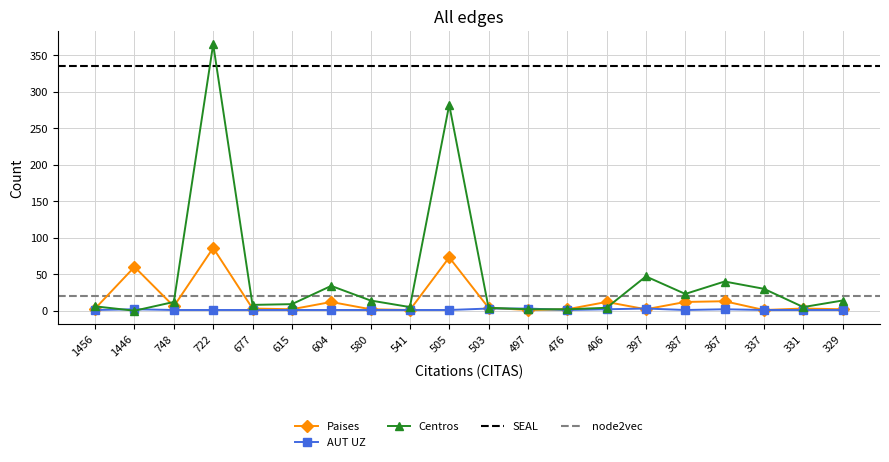

What is the value of the Centros point at the 11th from the left?

4